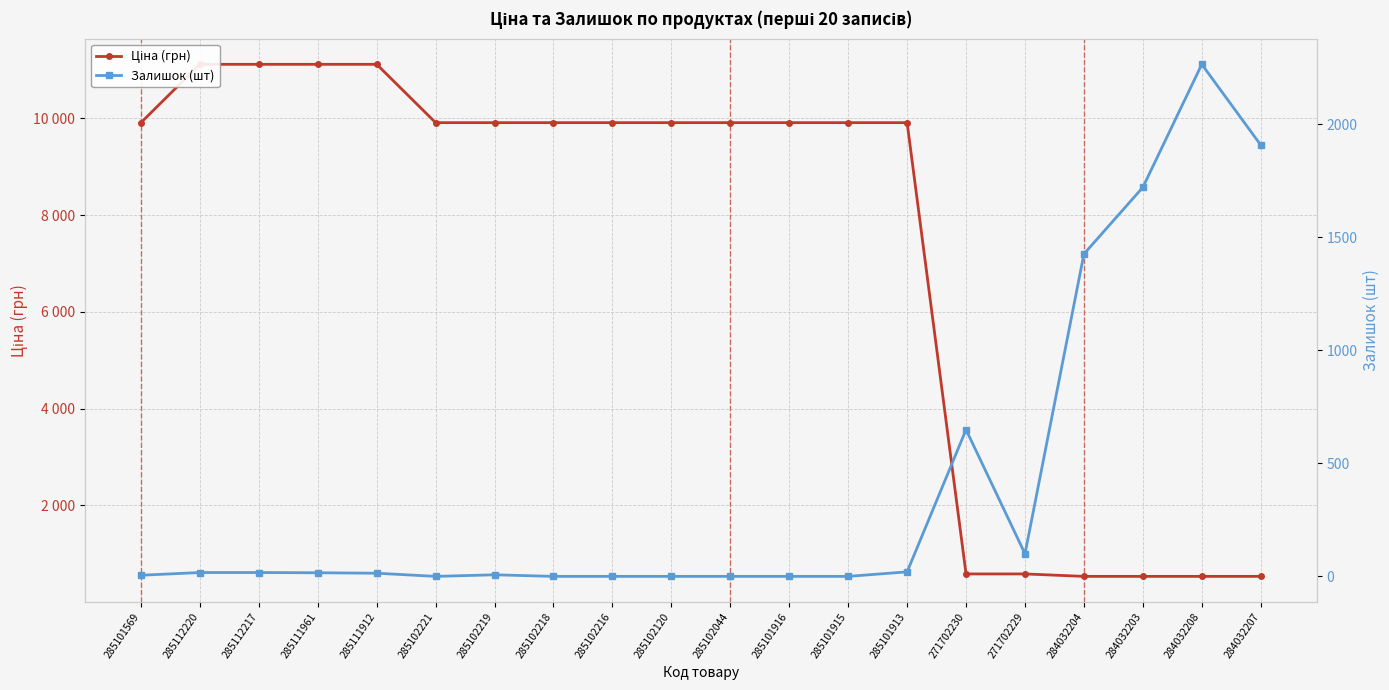

At how many categories does at least one series exceed 3976?

14